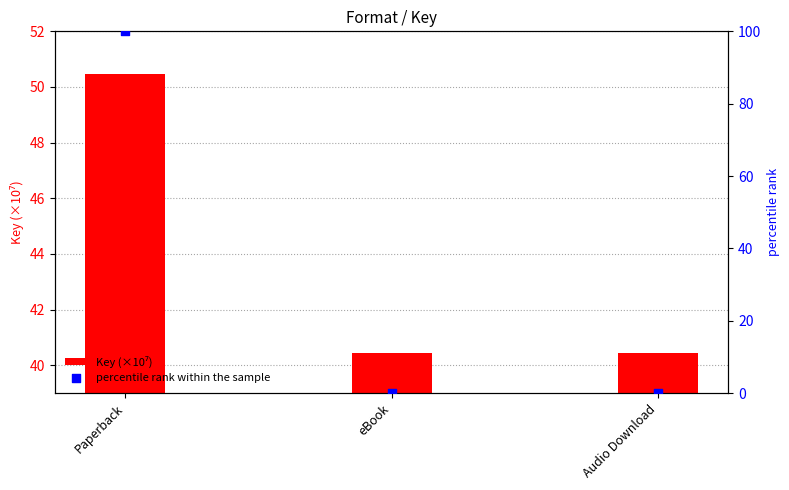

Which series reaches the minimum Y coordinate?

percentile rank within the sample